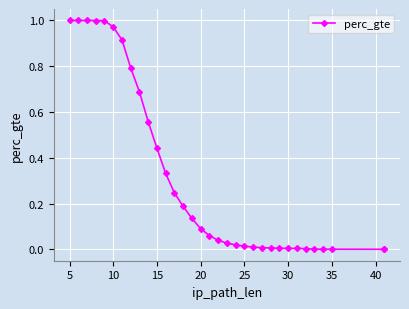

True or false: there are more than 1 points higher than both neighbors.

False